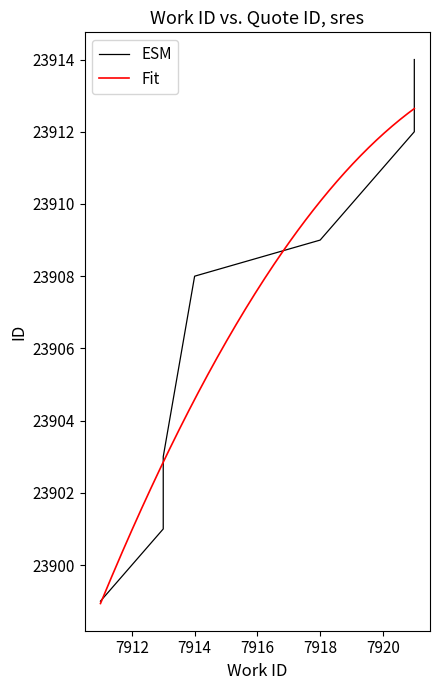

What is the difference between the maximum and minimum values?

15